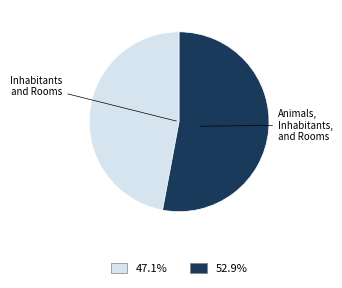

Count the number of slices in the pie.

2